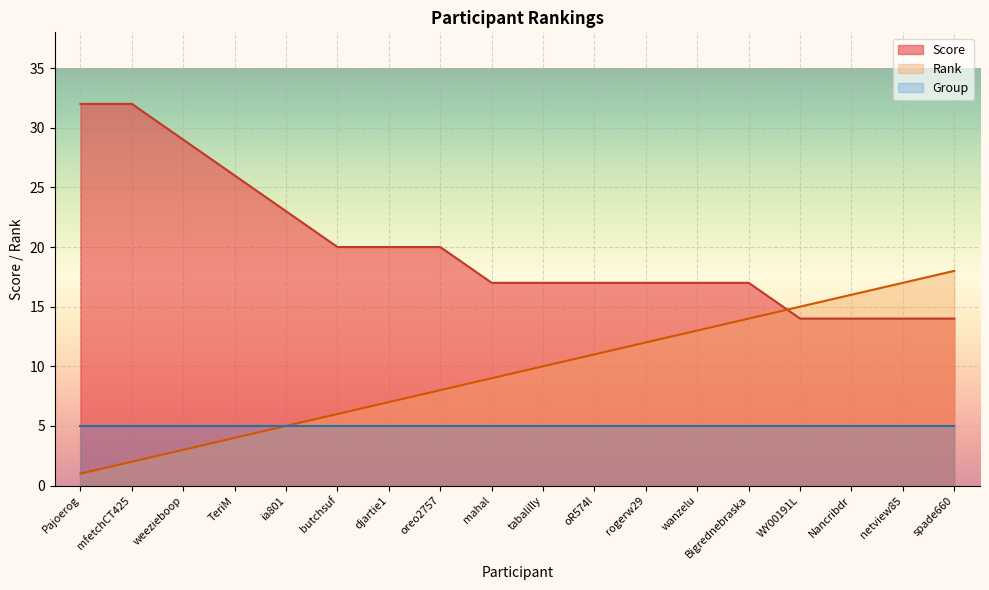

What is the label of the 17th point from the right?

mfetchCT425